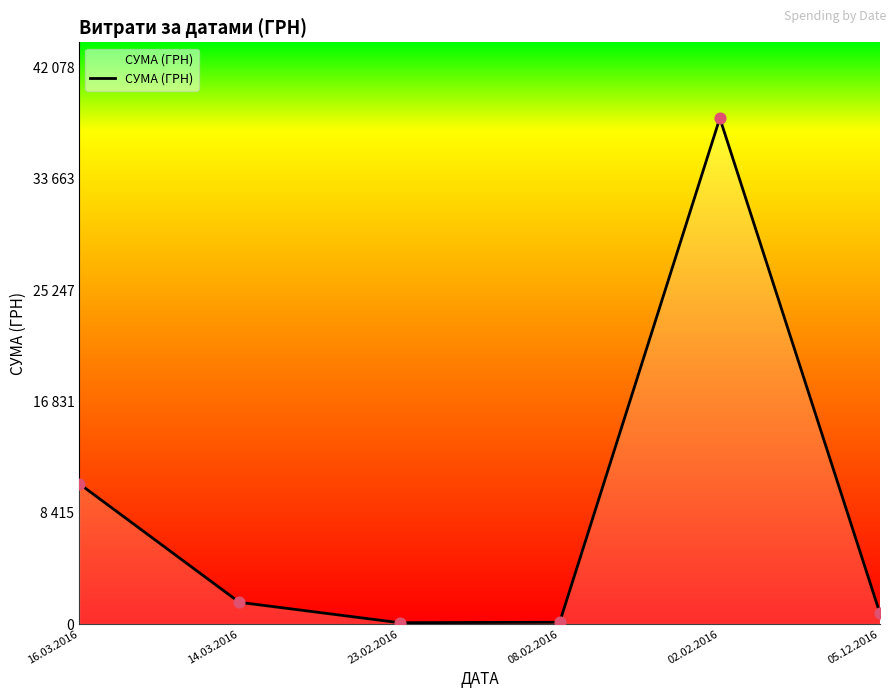

Which has a higher value, 23.02.2016 or 02.02.2016?

02.02.2016